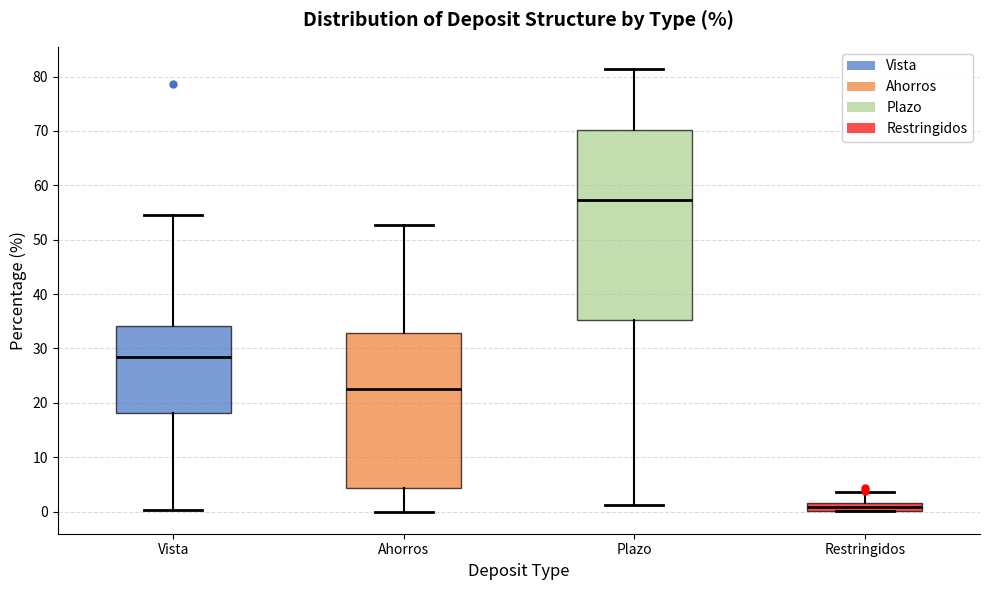

Where does the lower whisker of the box for Vista end on the y-axis? The values are not printed on the chart, so give them approximately, as read against the axis.

0